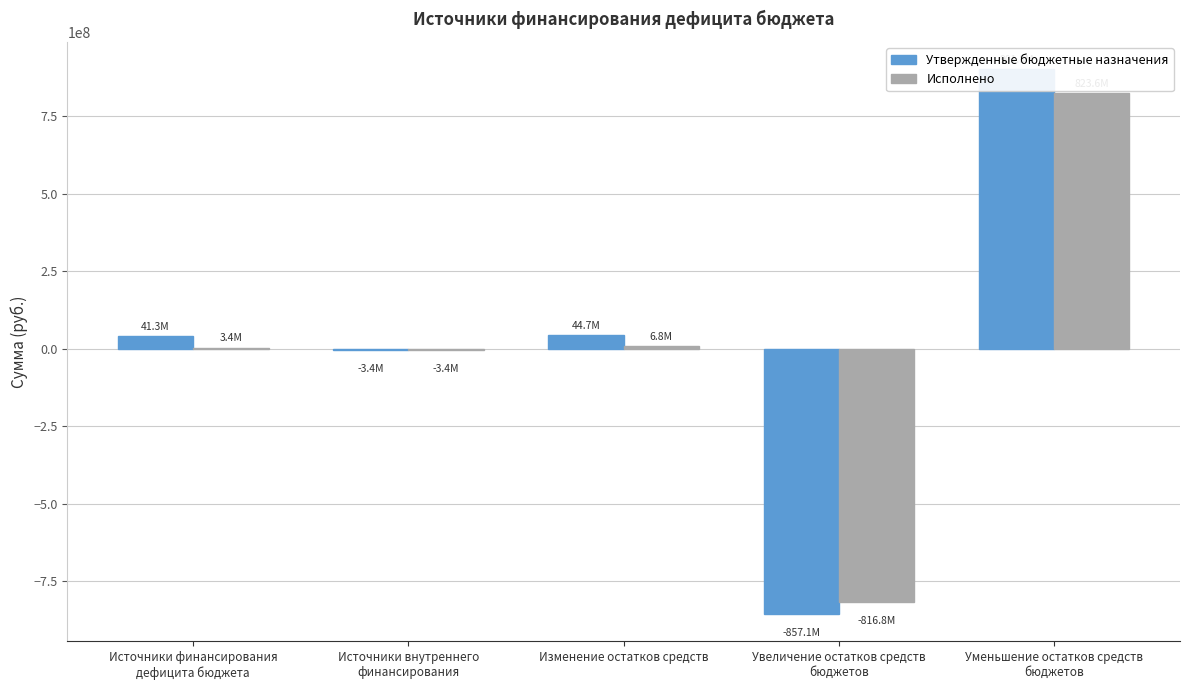

What value does the Исполнено series have at Источники финансирования
дефицита бюджета?

3425432.8